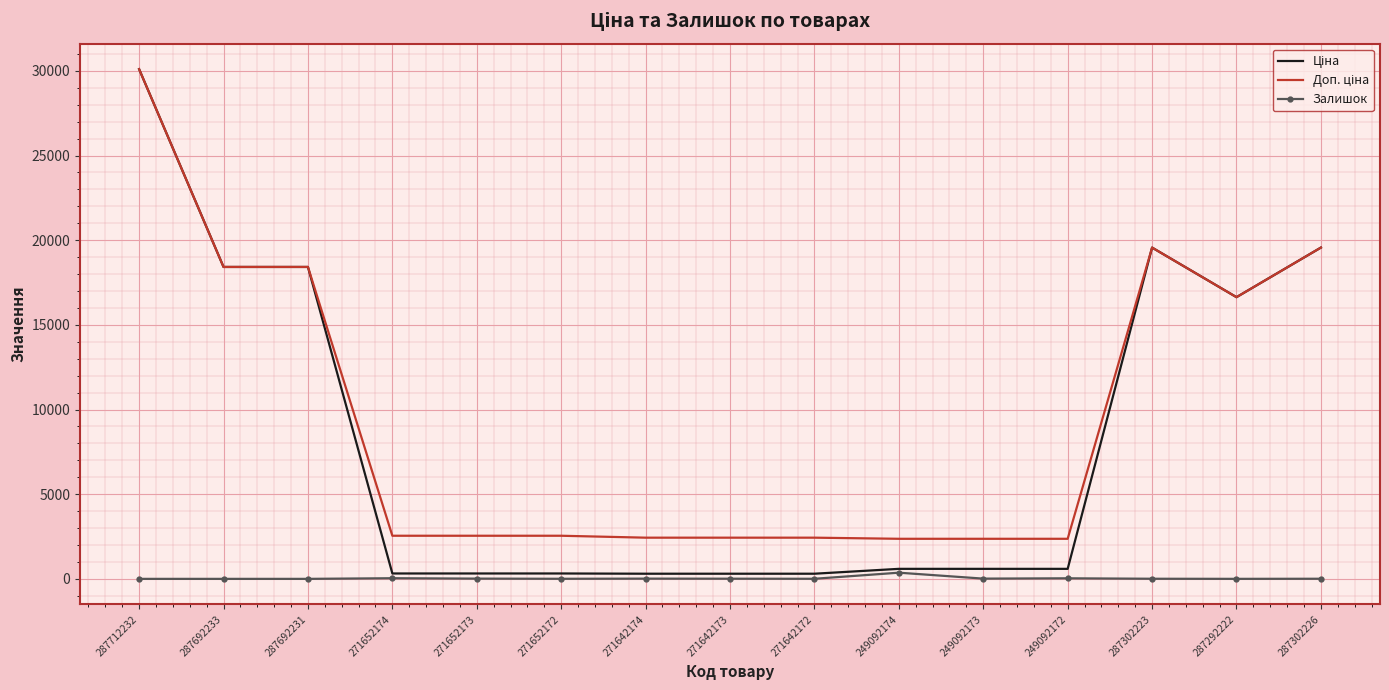

What is the greatest value displayed?

30102.8